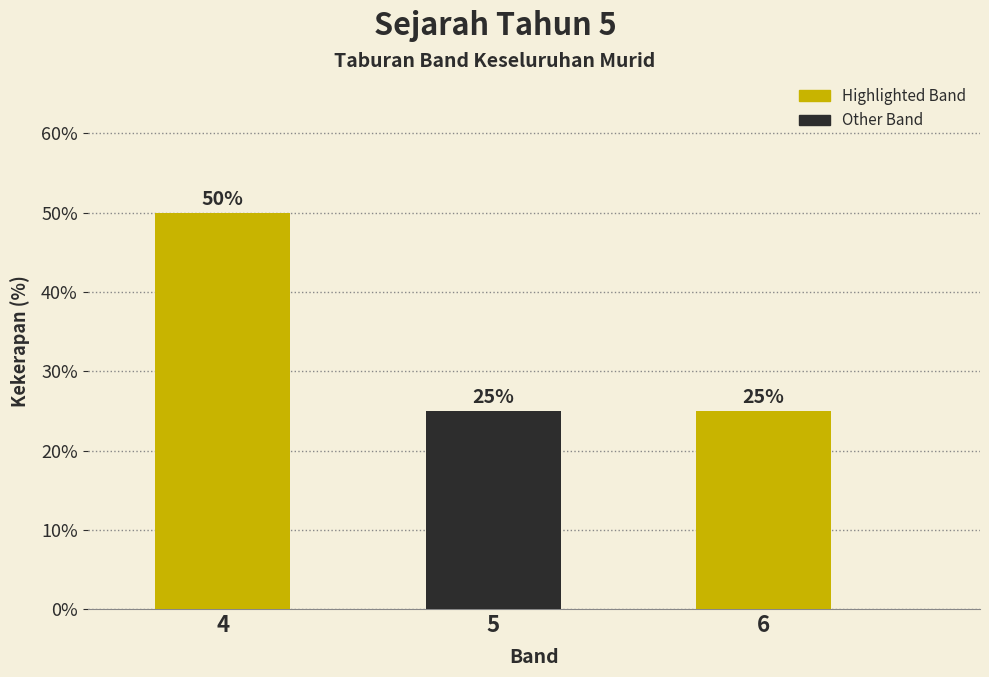

Reading right to left, transcribe all the data shown in this chart.

25	25	50